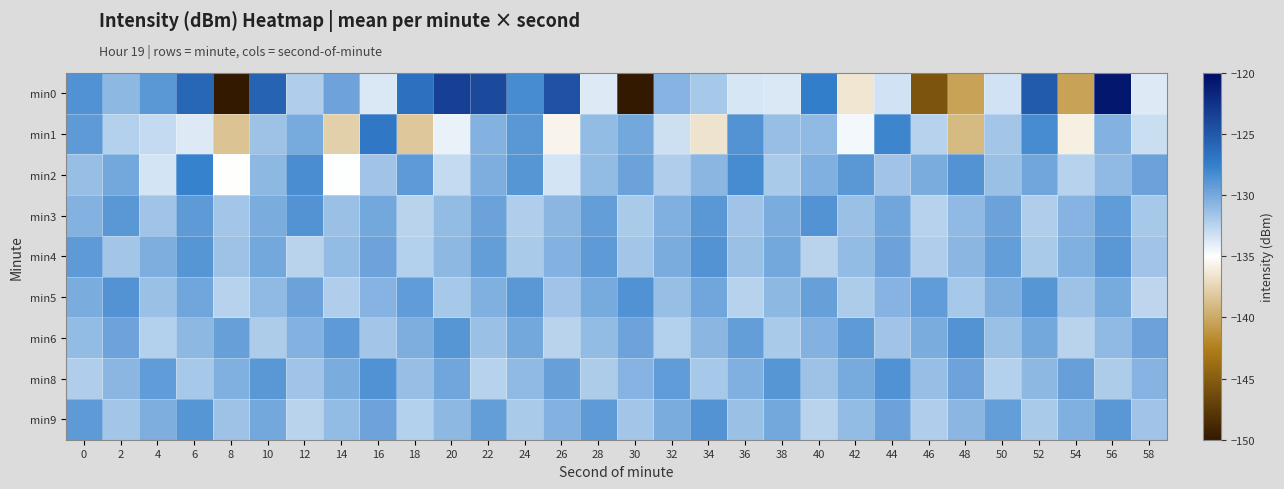

How many series are shown in this chart?

9